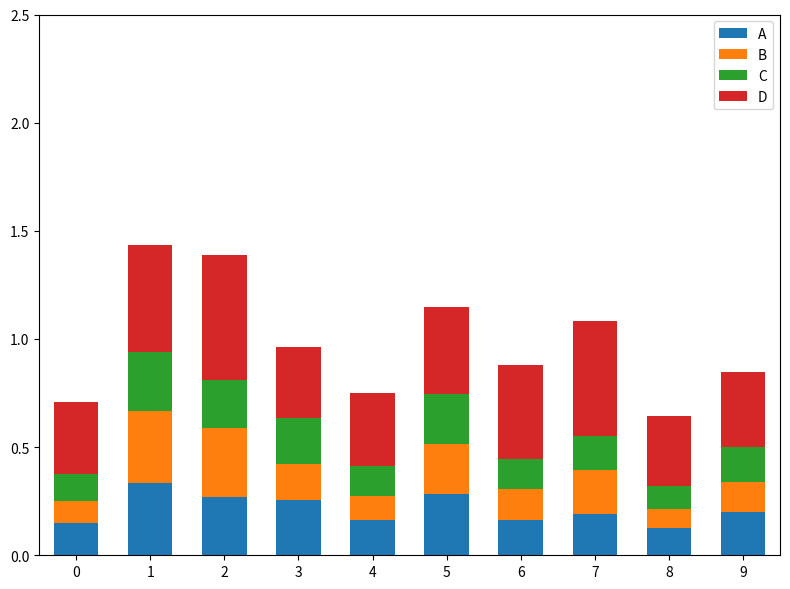

At how many categories does at least one series exceed 0?

10